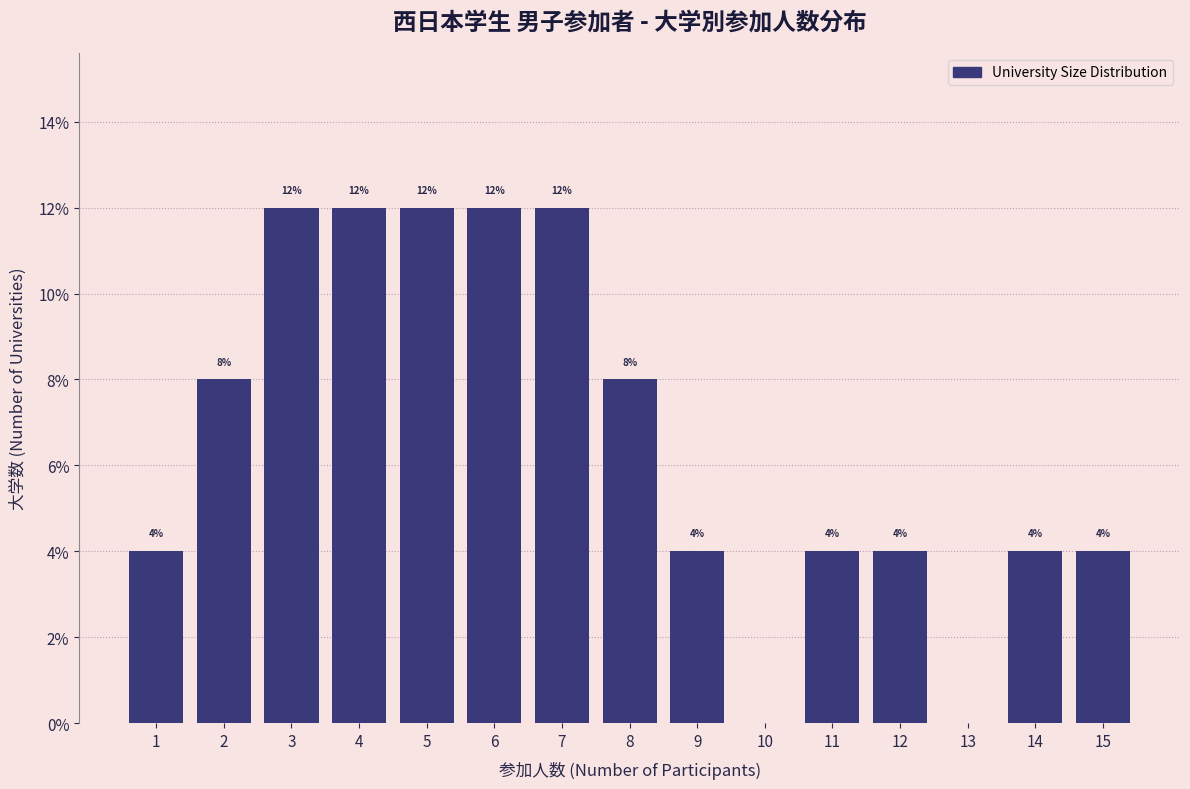

Reading left to right, extract all data points from this chart.

1=4	2=8	3=12	4=12	5=12	6=12	7=12	8=8	9=4	10=0	11=4	12=4	13=0	14=4	15=4